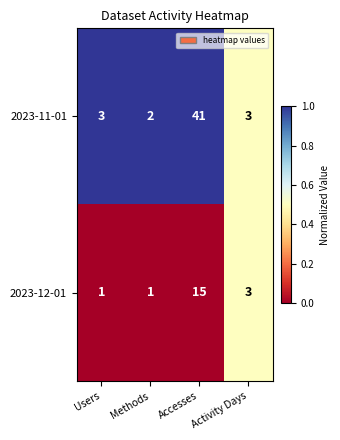

Which series changed the most between Users and Methods?

2023-11-01